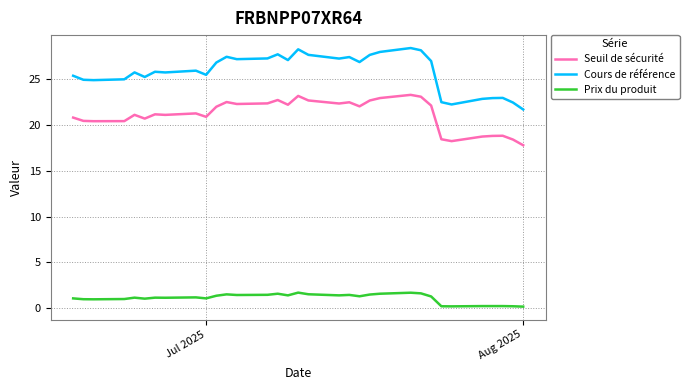

What is the difference between the second highest and minimum values in the Cours de référence series?

6.6